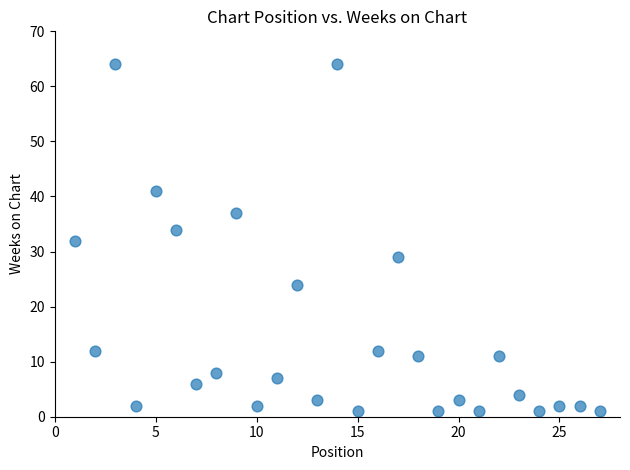

What is the range of Y values (max minus min)?

63